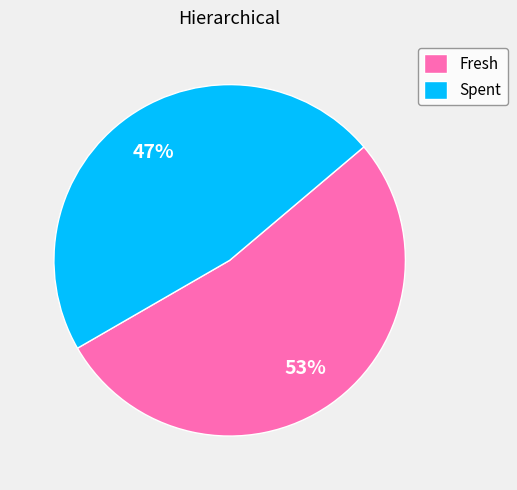

To the nearest percent, what portion does Fresh represent?

53%